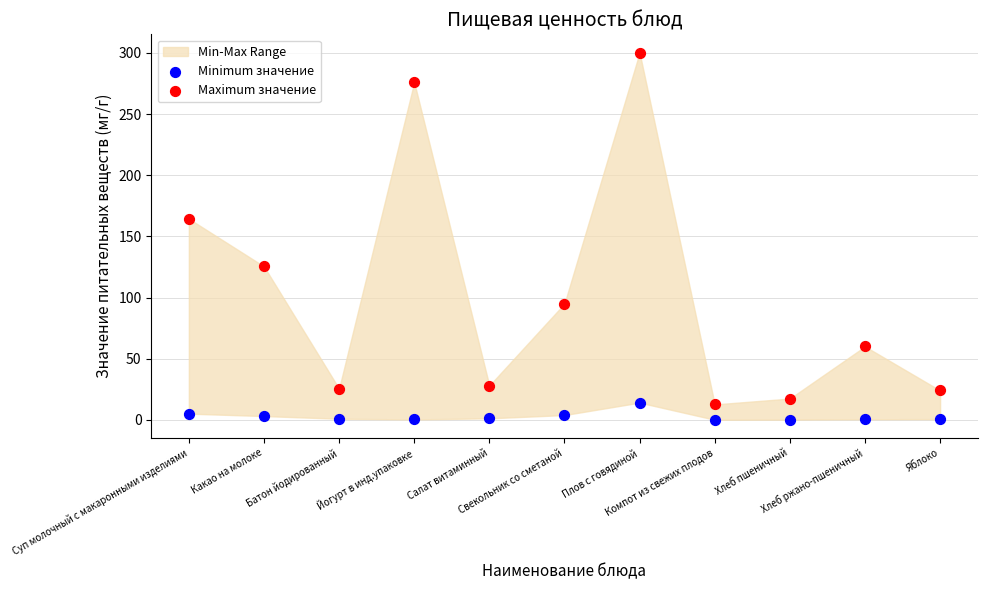

In the Maximum значение series, what Y value is closest to 156?

164.4